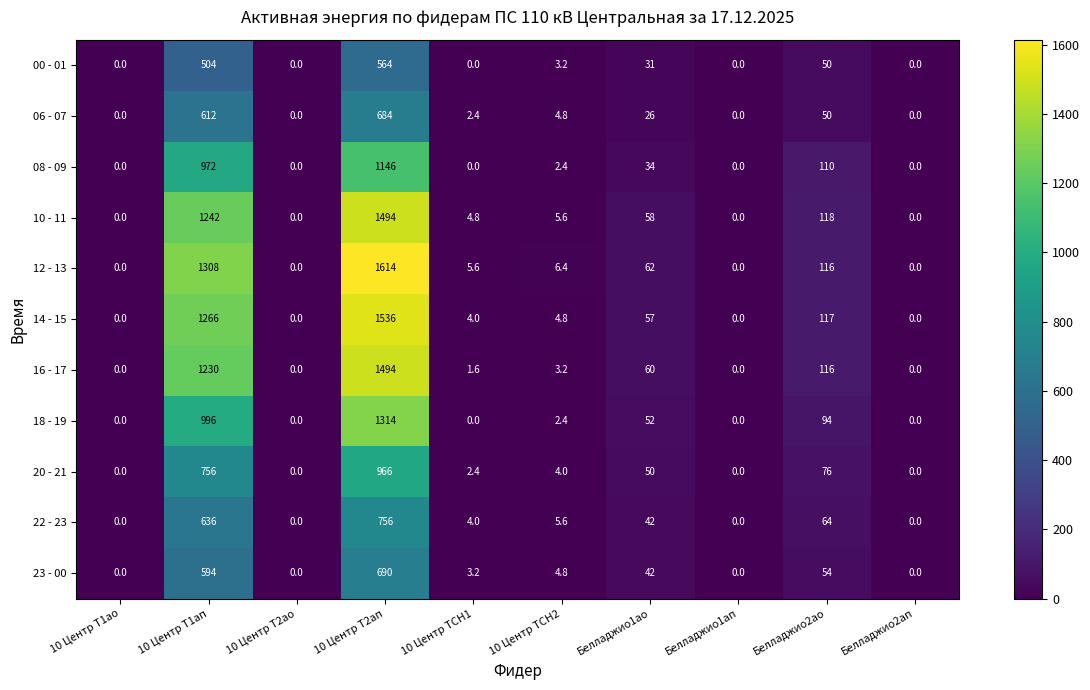

What is the total value across all series at Белладжио1ао?

514.0